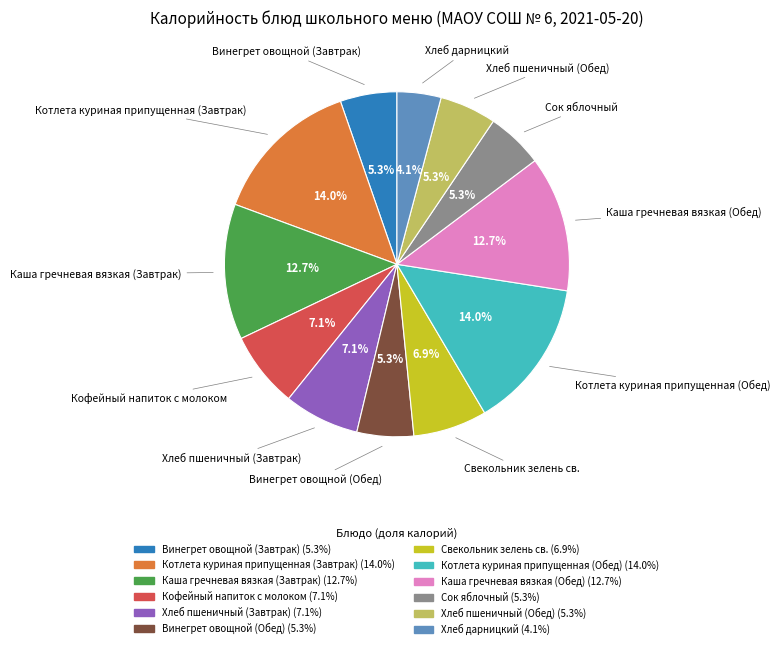

What is the ratio of the value at Каша гречневая вязкая (Обед) to the value at Котлета куриная припущенная (Обед)?

0.9